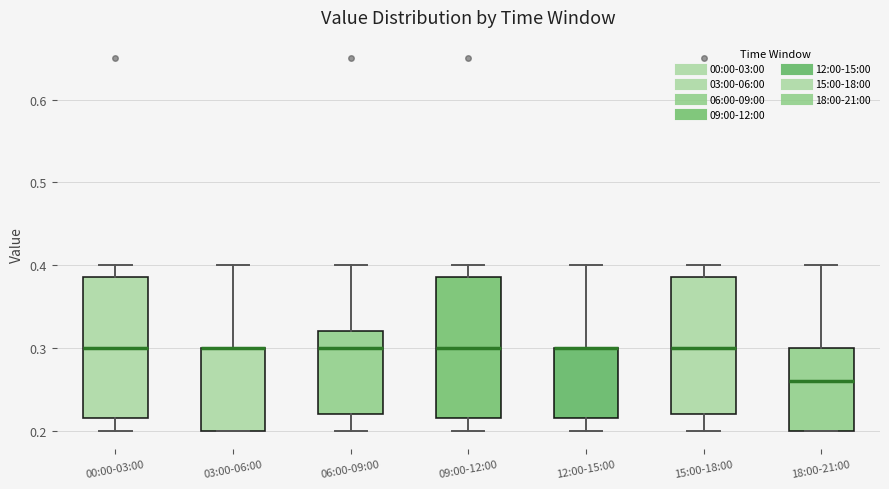

Reading left to right, transcribe this box plot: for each box, give where its median line is, the range the box spans, and where its two whiskers end, as read against the y-axis. The values are not printed on the chart, so give them approximately, as read against the axis.

00:00-03:00: median 0.30, box 0.22 to 0.39, whiskers 0.20 to 0.40
03:00-06:00: median 0.30 (drawn on the box's upper edge), box 0.20 to 0.30, whiskers 0.20 to 0.40
06:00-09:00: median 0.30, box 0.22 to 0.32, whiskers 0.20 to 0.40
09:00-12:00: median 0.30, box 0.22 to 0.39, whiskers 0.20 to 0.40
12:00-15:00: median 0.30 (drawn on the box's upper edge), box 0.22 to 0.30, whiskers 0.20 to 0.40
15:00-18:00: median 0.30, box 0.22 to 0.39, whiskers 0.20 to 0.40
18:00-21:00: median 0.26, box 0.20 to 0.30, whiskers 0.20 to 0.40